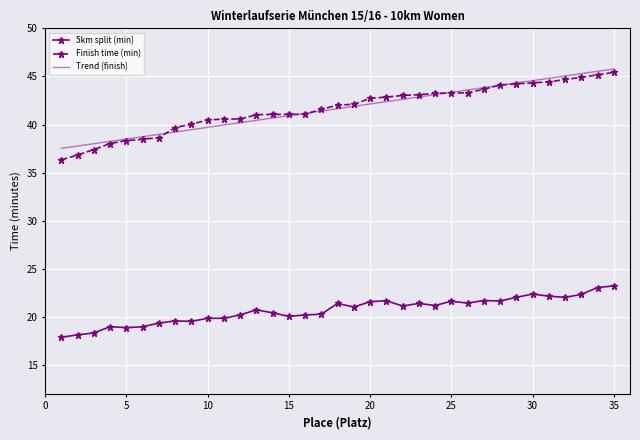

Which series has the widest spread of values?

Finish time (min)